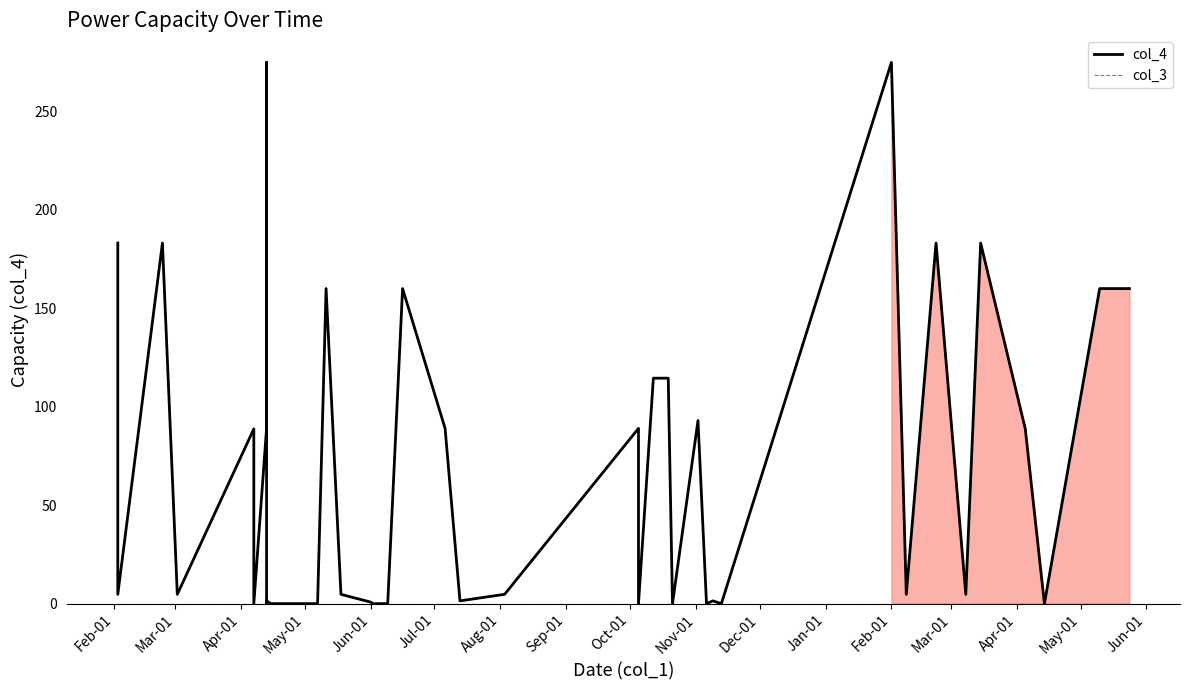

True or false: col_4 has more than 0 interior local peaks.

True